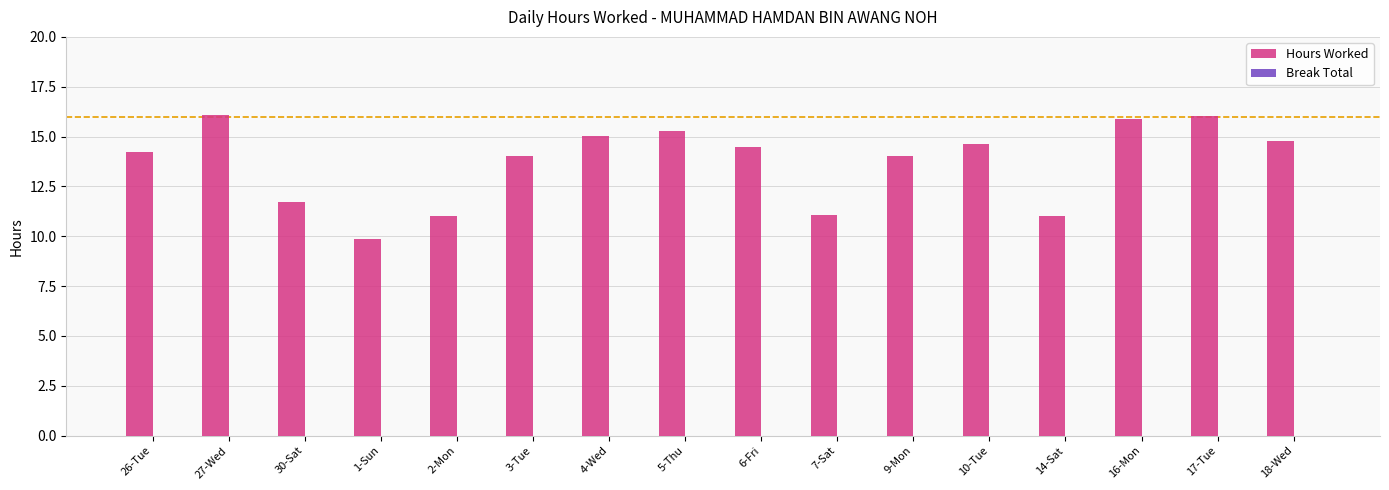

What is the ratio of the value at 27-Wed to the value at 17-Tue?

1.0